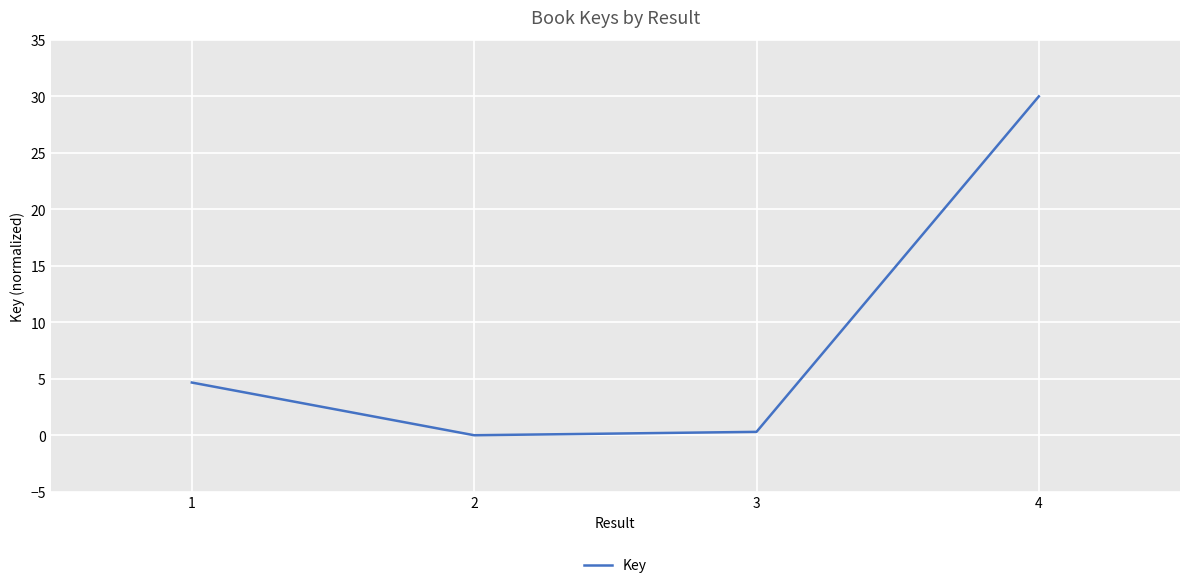

What is the average value?

8.7